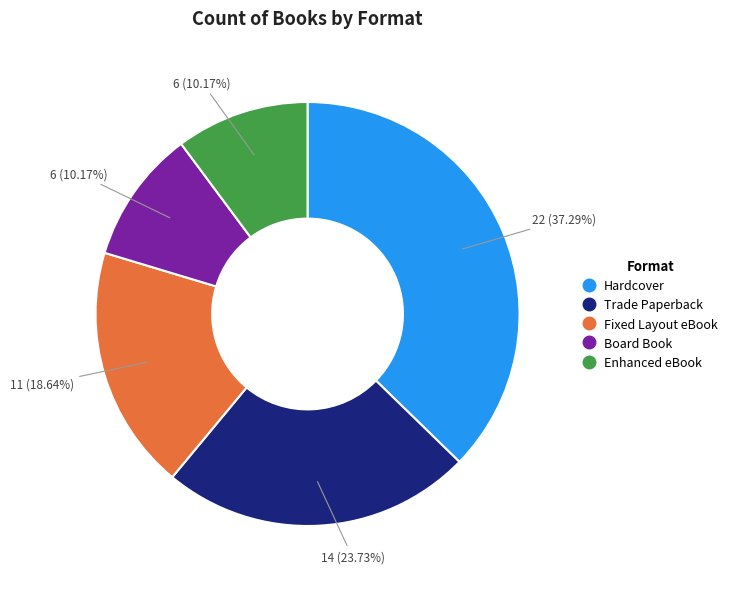

How much of the chart is everything except Board Book?

89.8%